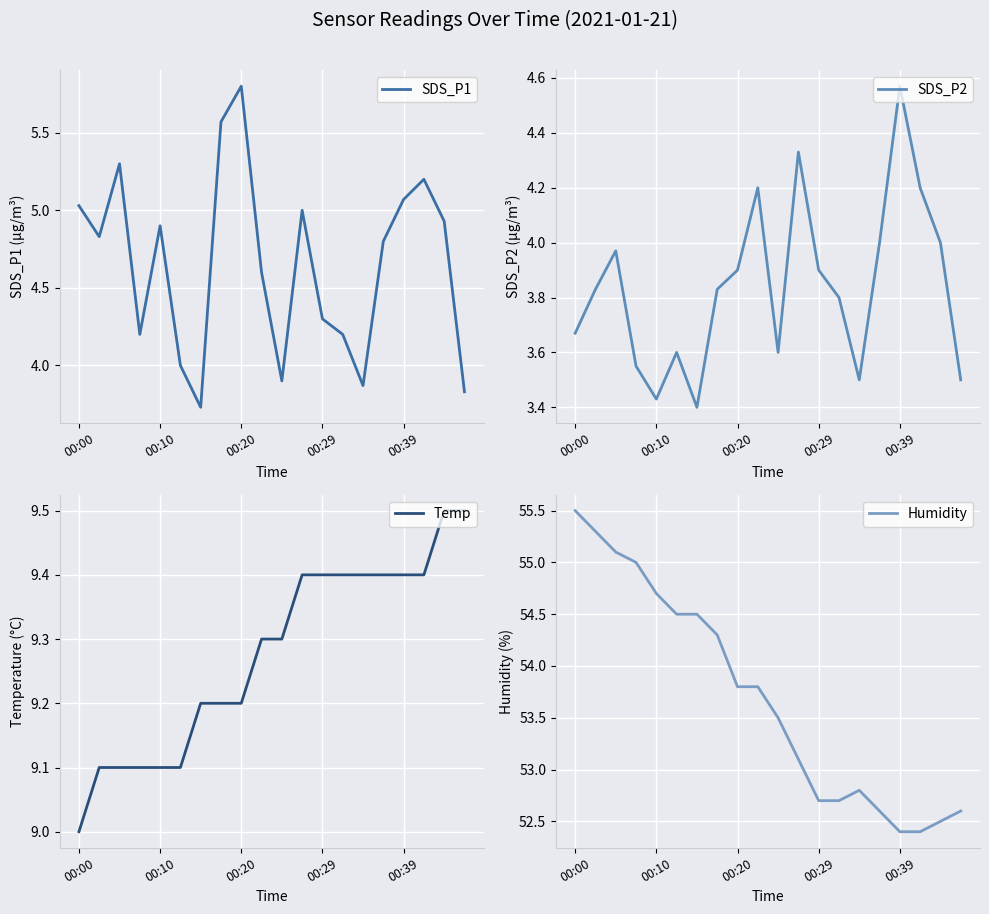

The value of SDS_P1 at 00:10 is 1.3. True or false?

False